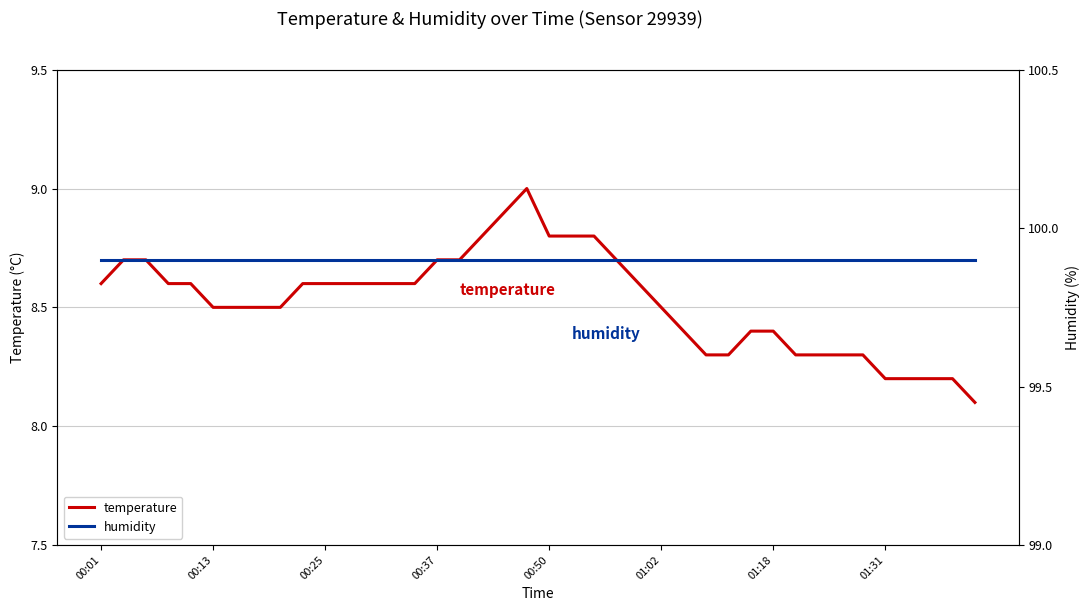

True or false: humidity and temperature intersect in this chart.

False